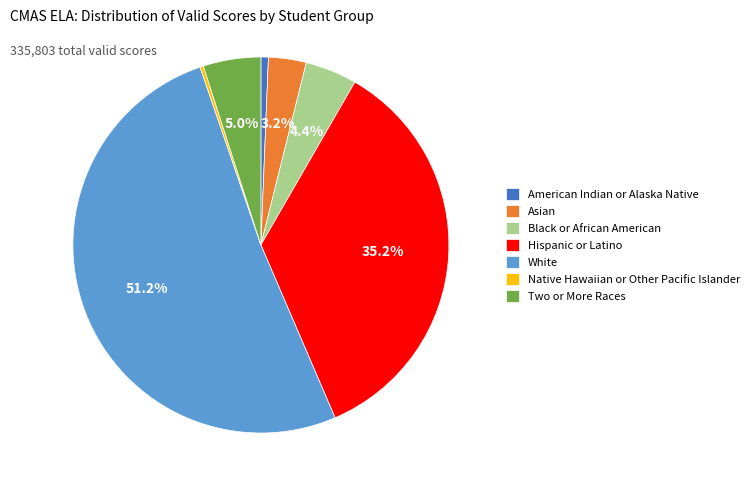

Combined, what portion of the pie is Two or More Races and Black or African American?

9.4%